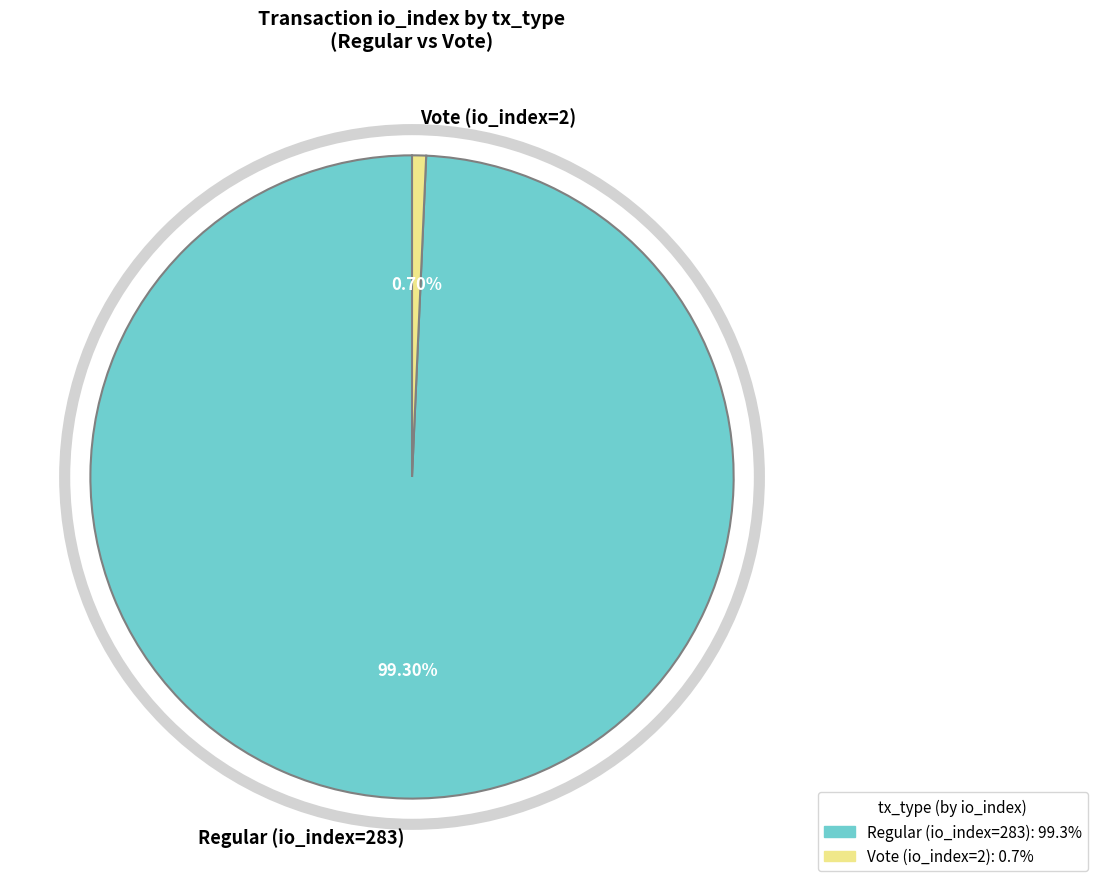

What is the largest slice in the pie chart?

Regular (io_index=283)